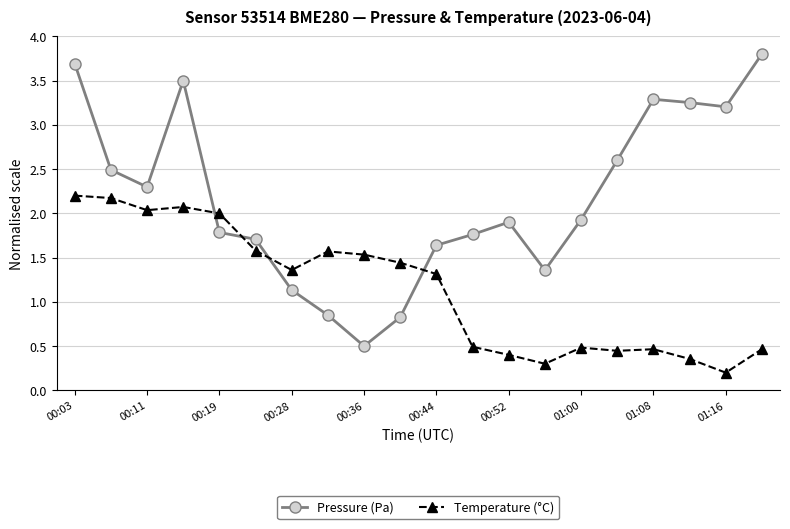

List the series in order of their peak value, lowest first.

Temperature (°C), Pressure (Pa)